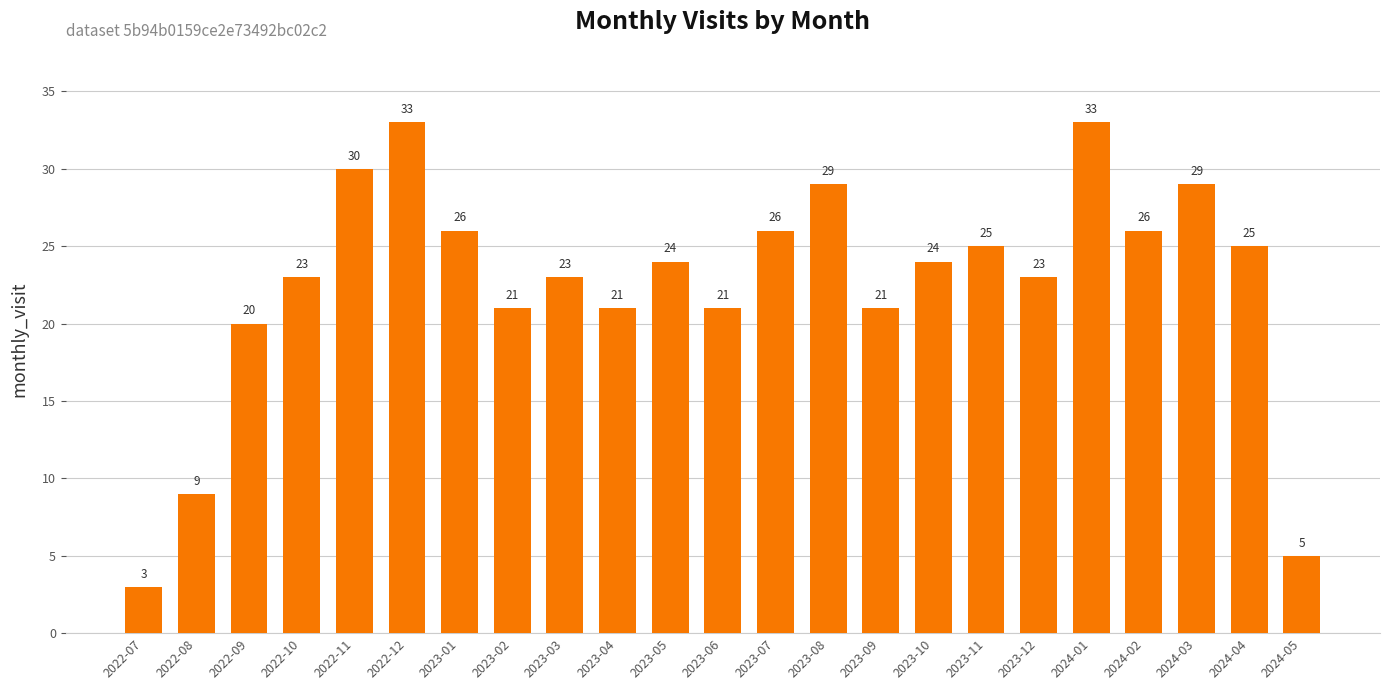

Which category has the lowest value across all series?

2022-07